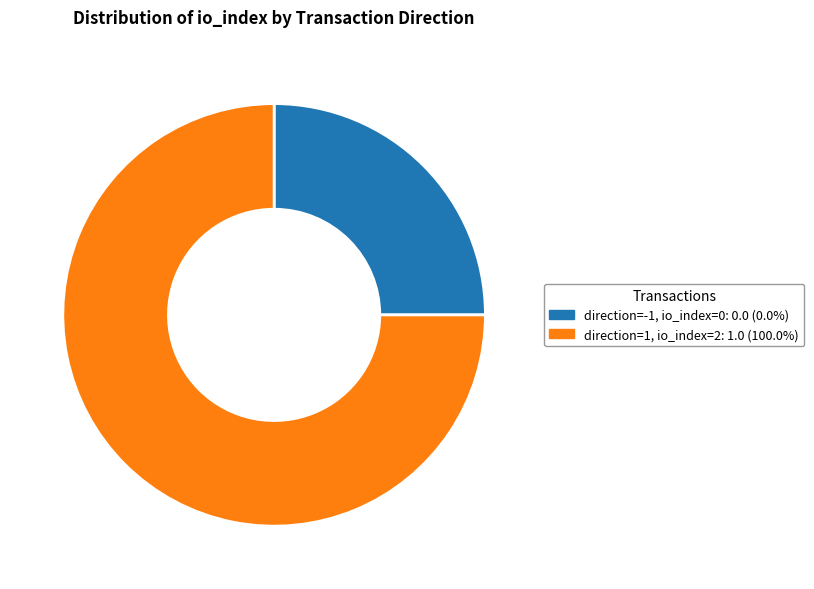

Does any single category account for the majority?

Yes